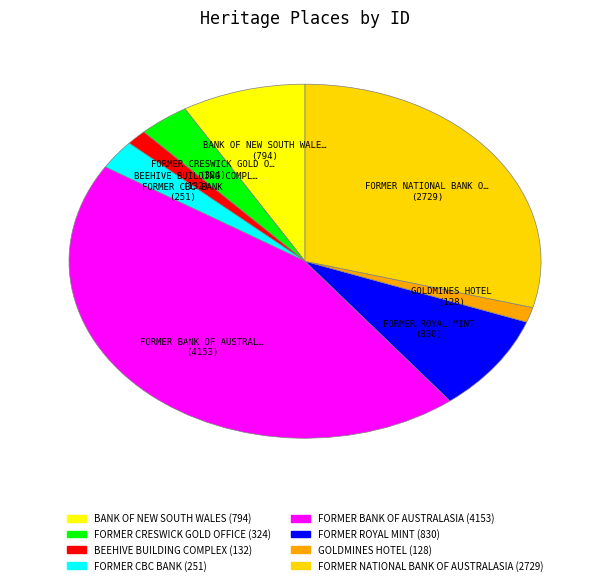

What is the largest slice in the pie chart?

FORMER BANK OF AUSTRALASIA